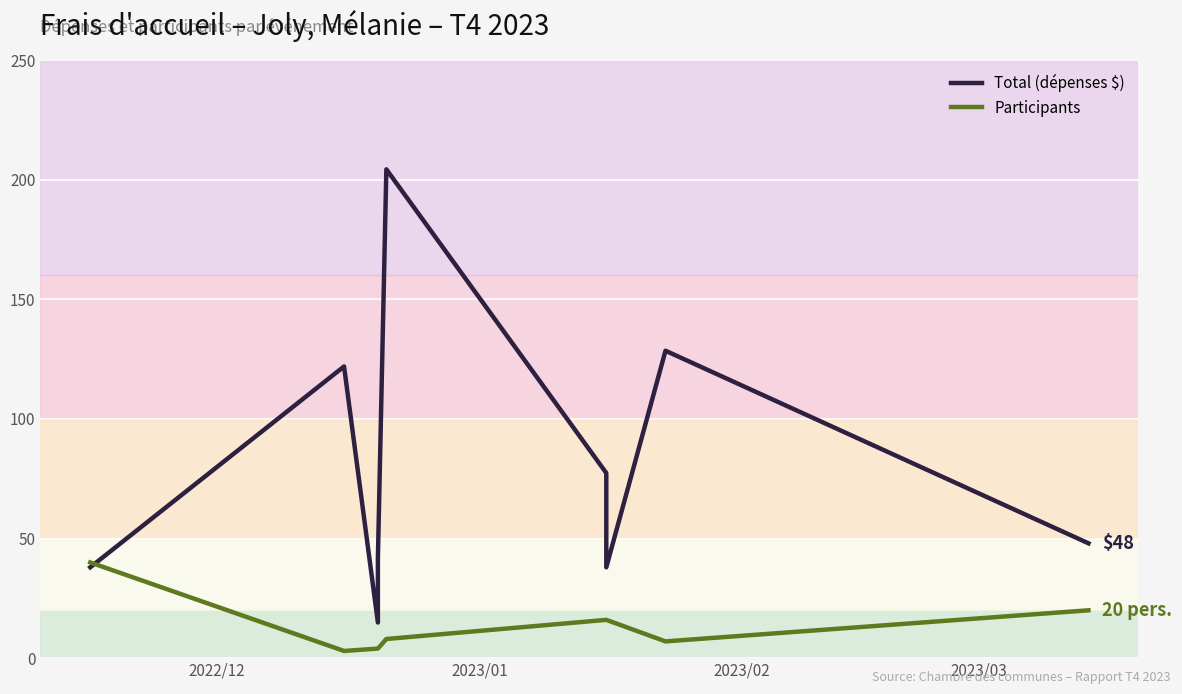

Where do Total (dépenses $) and Participants first cross each other?

2022/12 and 2023/01